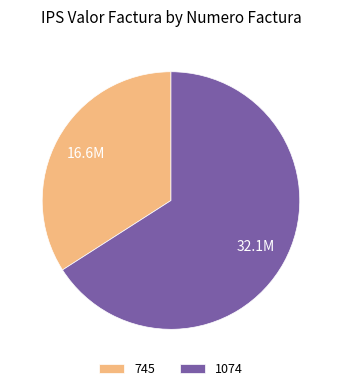

What is the ratio of the value at 745 to the value at 1074?

0.5